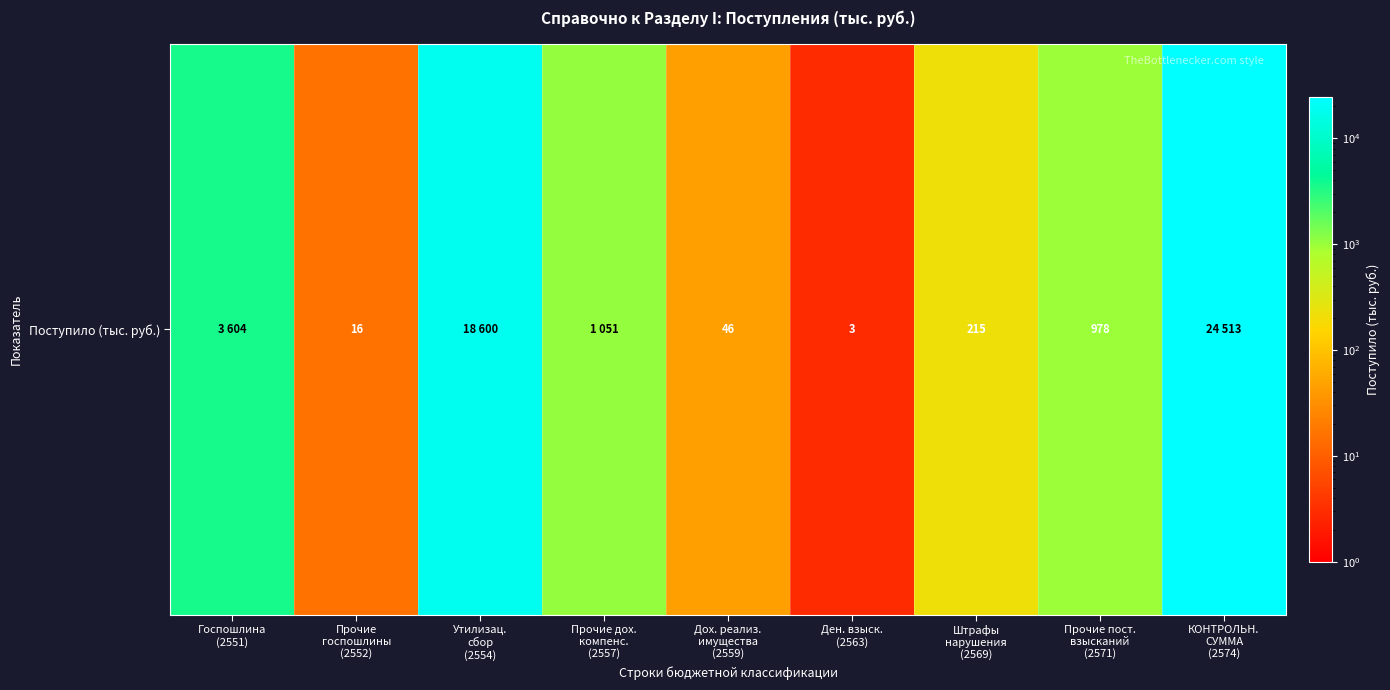

Reading left to right, list all the values displayed in this chart.

3604	16	18600	1051	46	3	215	978	24513